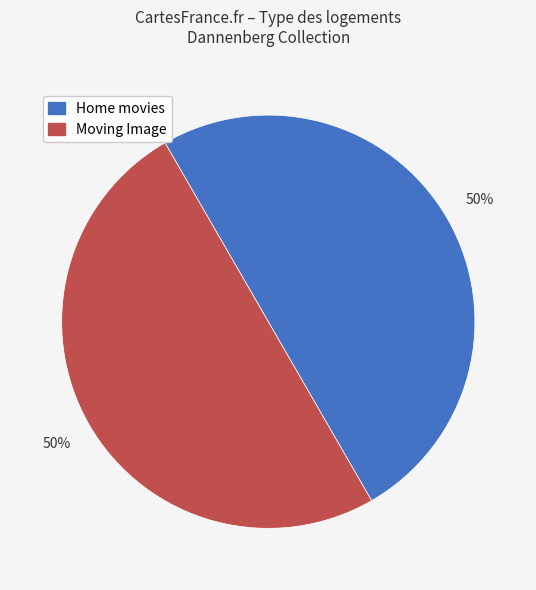

To the nearest percent, what is the average slice percentage?

50%